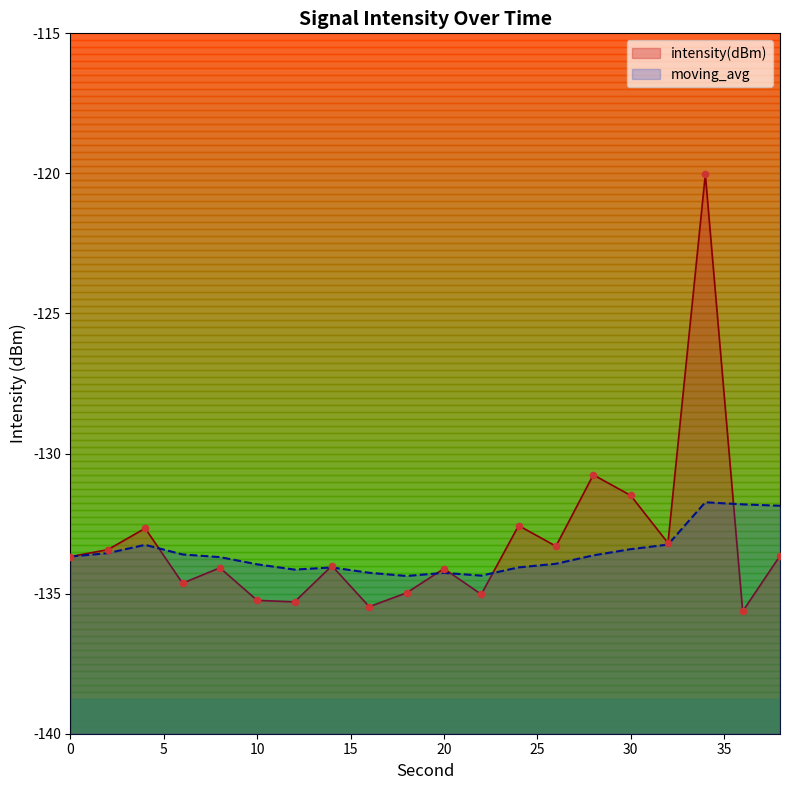

What are all the series names shown in the legend?

intensity(dBm), moving_avg